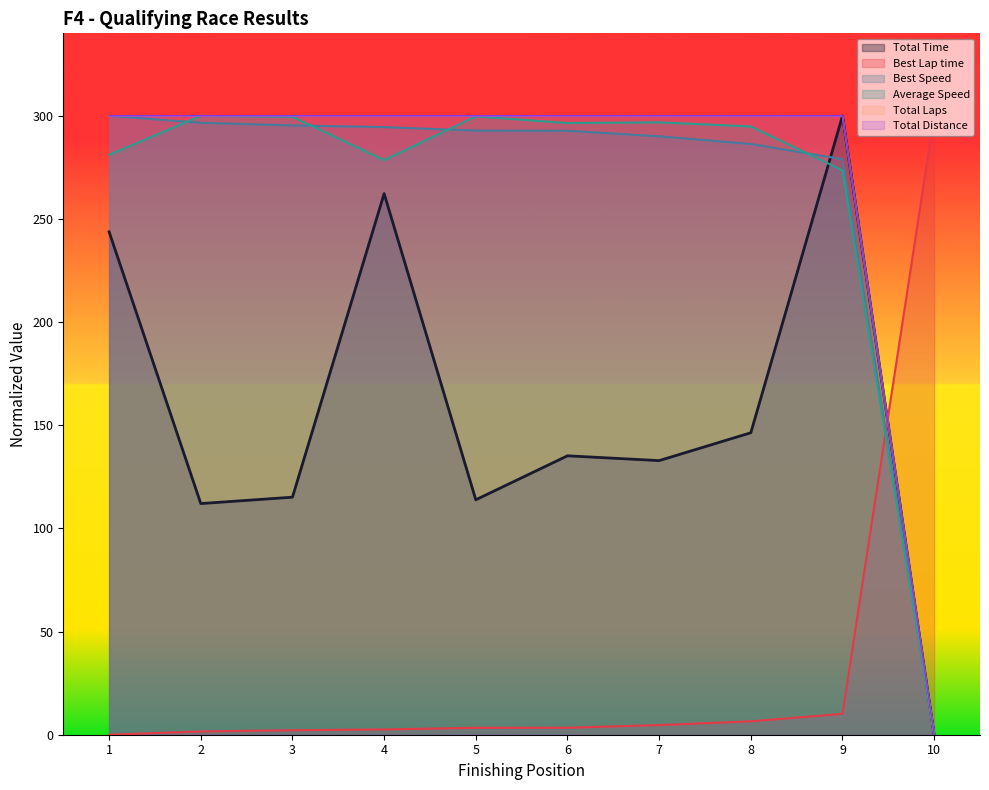

Count the number of data series in this chart.

6